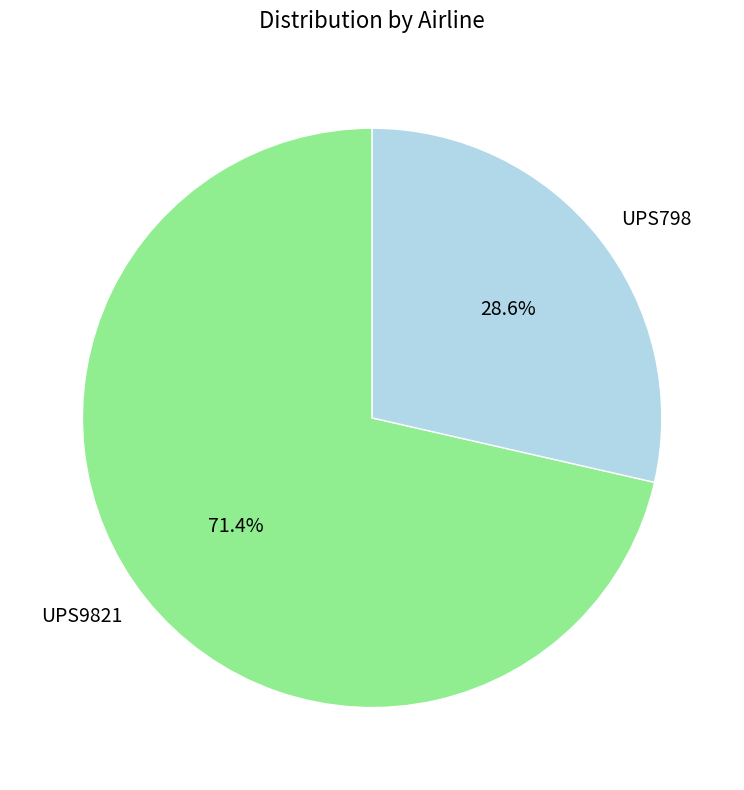

To the nearest percent, what is the difference between the UPS9821 and UPS798 slice percentages?

43%